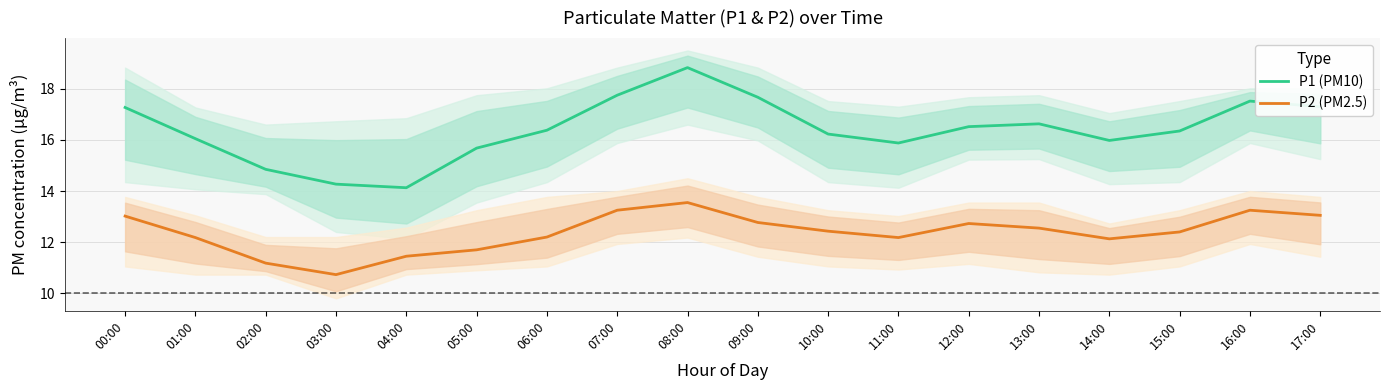

Reading left to right, extract all data points from this chart.

P1 (PM10): 17.3	16.1	14.8	14.3	14.1	15.7	16.4	17.8	18.8	17.7	16.2	15.9	16.5	16.6	16.0	16.4	17.5	17.3
P2 (PM2.5): 13.0	12.2	11.2	10.7	11.4	11.7	12.2	13.2	13.6	12.8	12.4	12.2	12.7	12.6	12.1	12.4	13.2	13.1